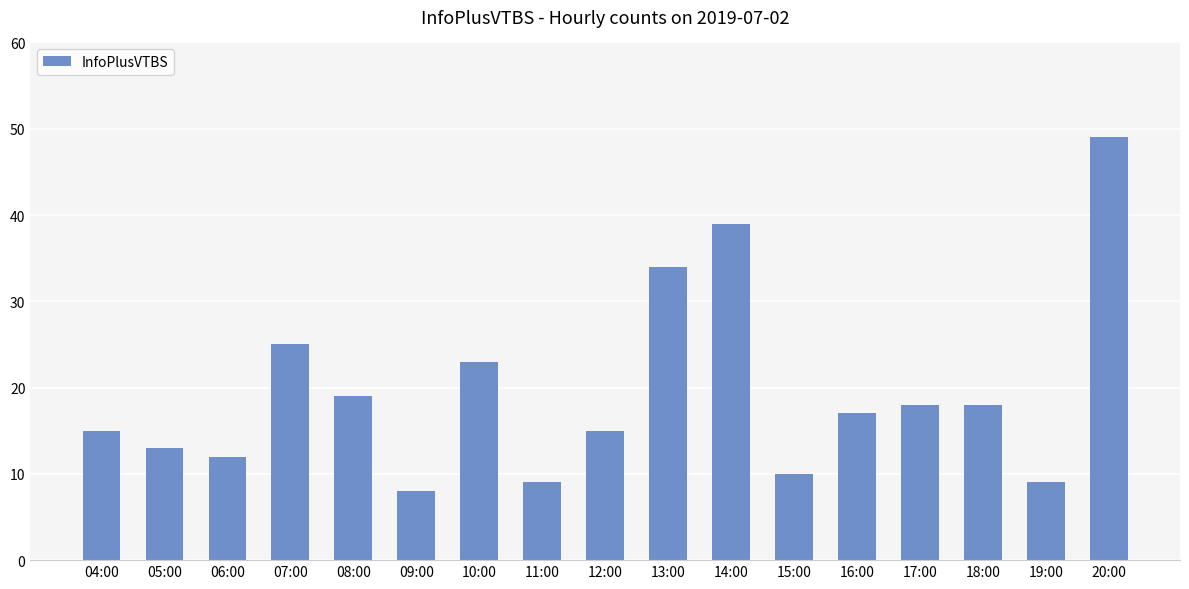

Where is the data nearest to the value 28?

07:00